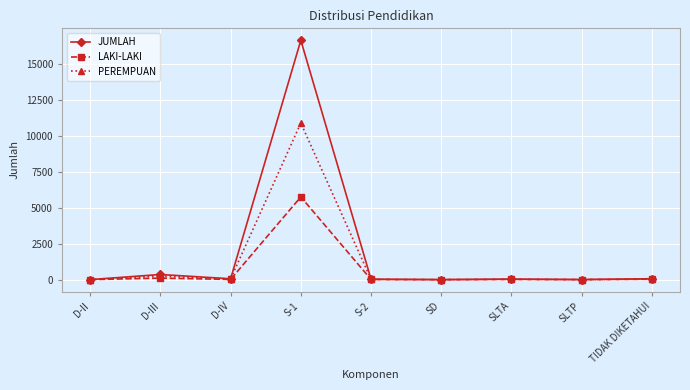

Which series has the largest total across all categories?

JUMLAH